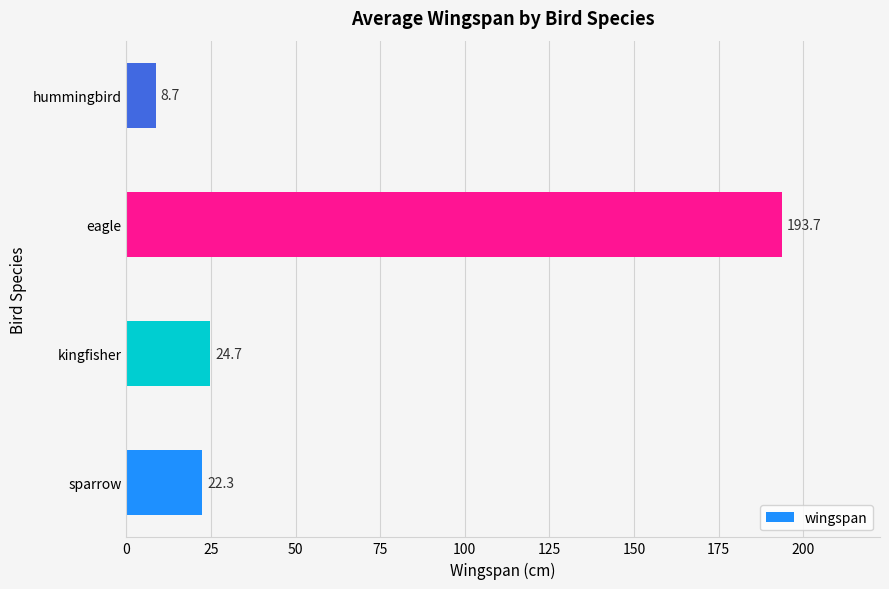

How many values are below 24?

2